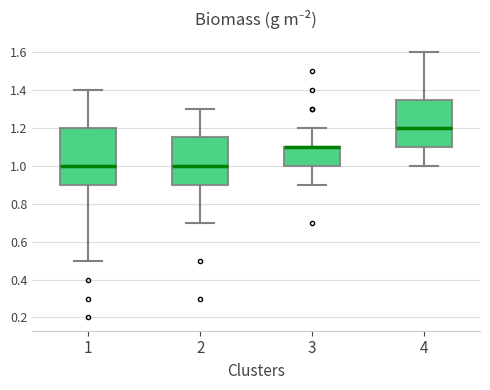

Where is the lower edge of the box at x = 4 on the y-axis? The values are not printed on the chart, so give them approximately, as read against the axis.

1.10